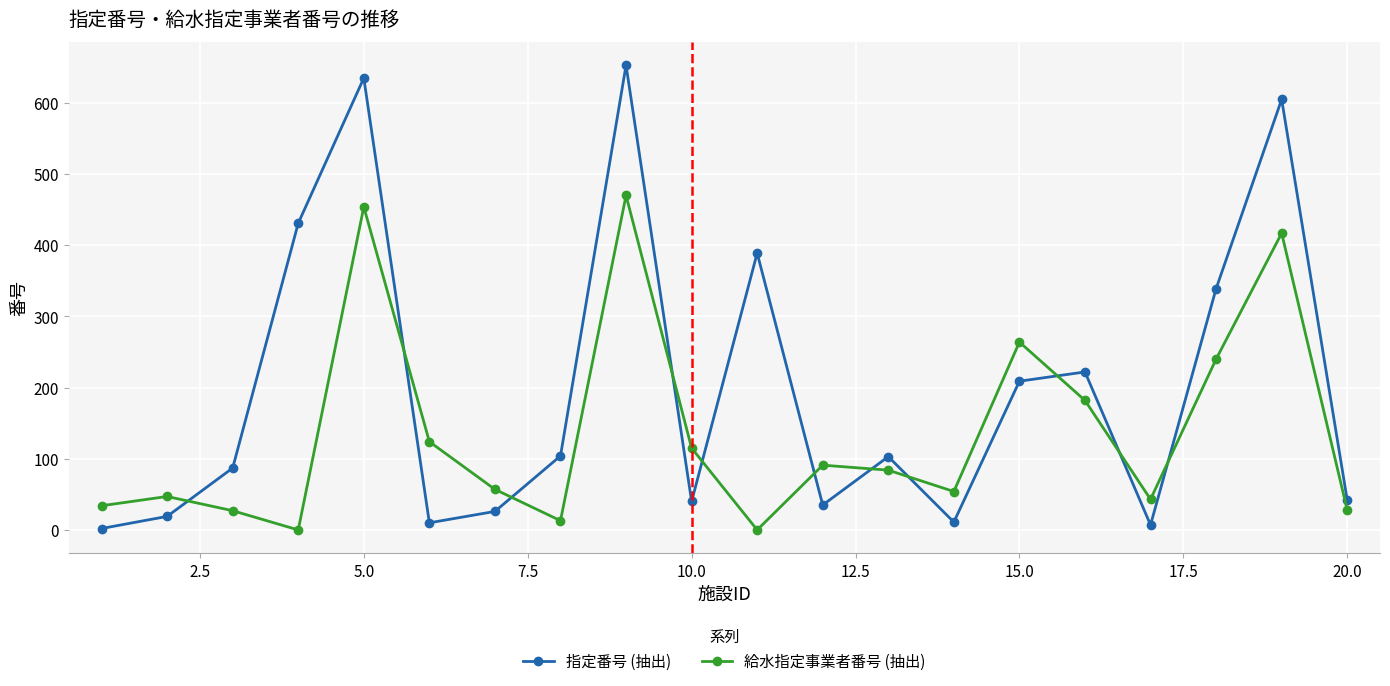

What is the maximum value for 給水指定事業者番号 (抽出)?

470